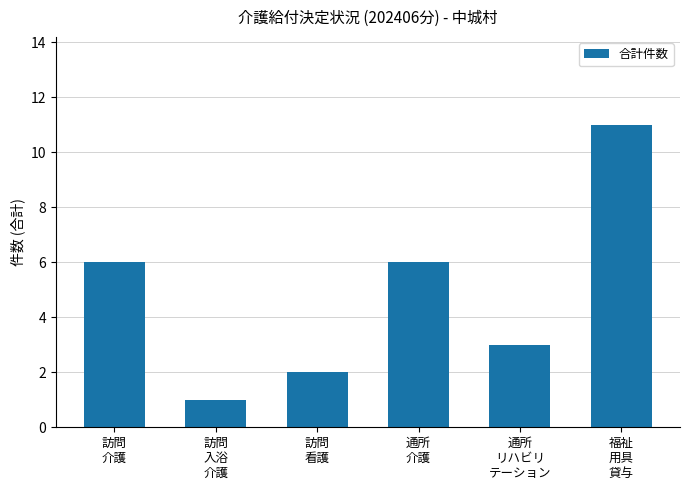

Reading right to left, extract all data points from this chart.

福祉
用具
貸与=11	通所
リハビリ
テーション=3	通所
介護=6	訪問
看護=2	訪問
入浴
介護=1	訪問
介護=6